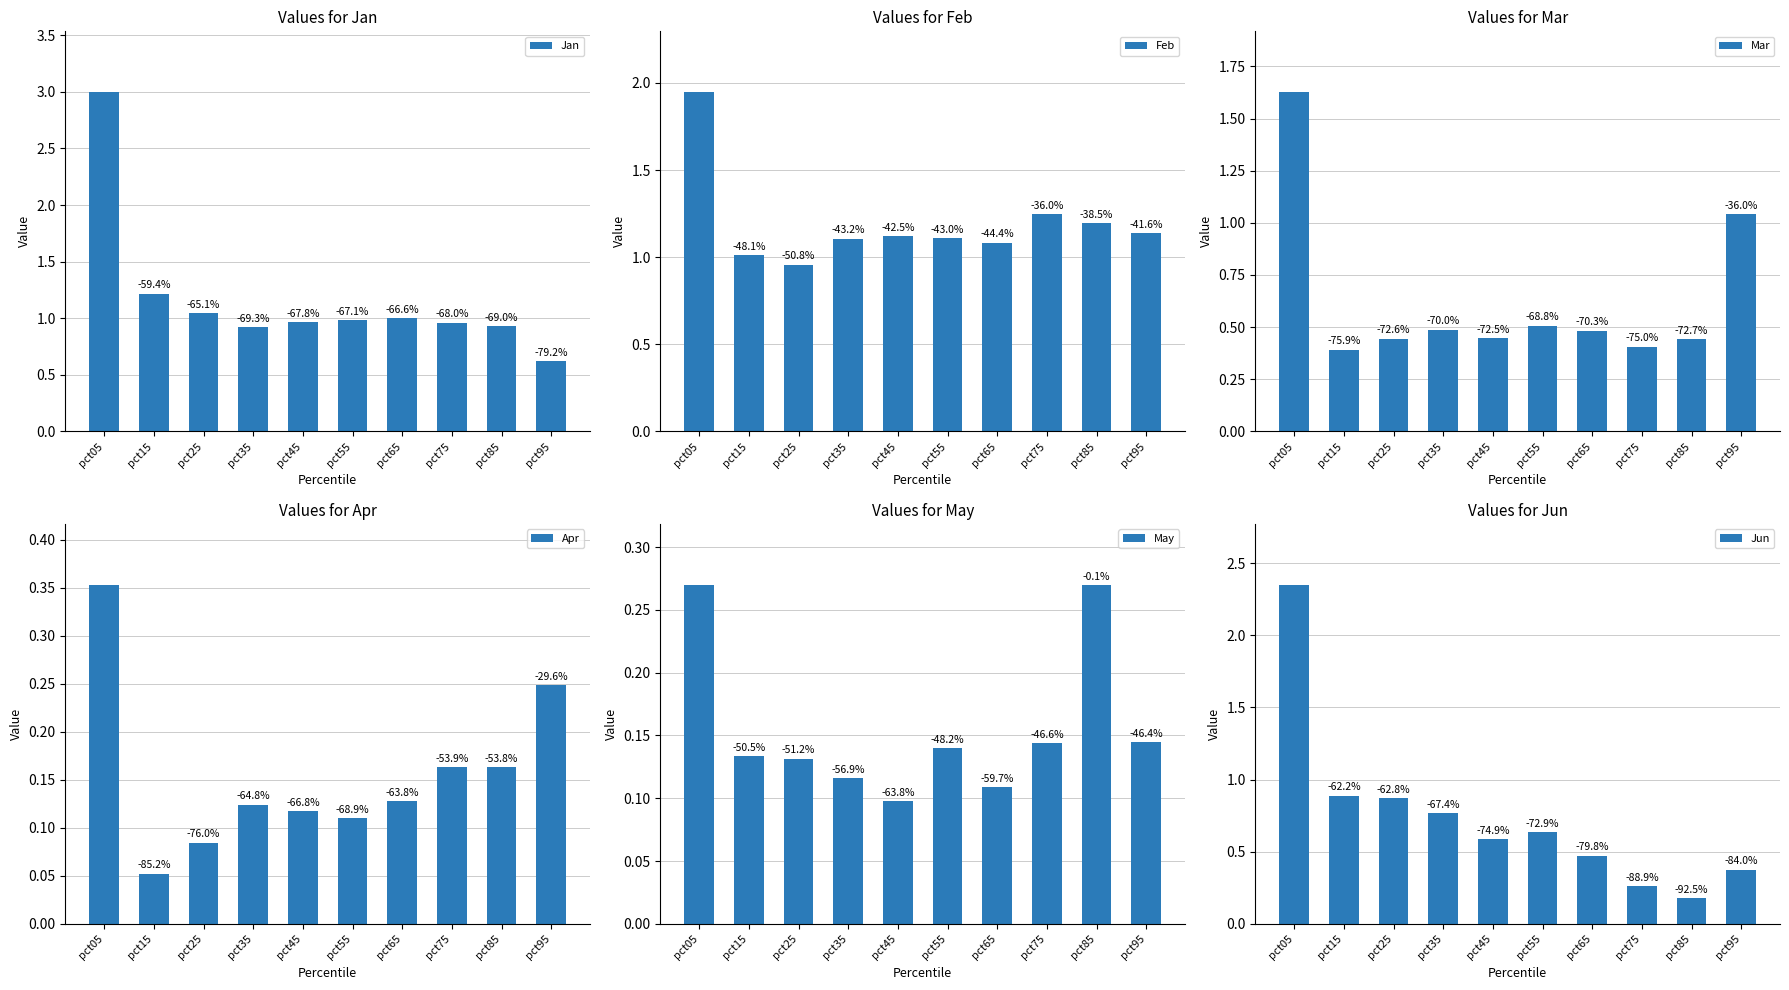

What is the smallest value displayed?

0.1